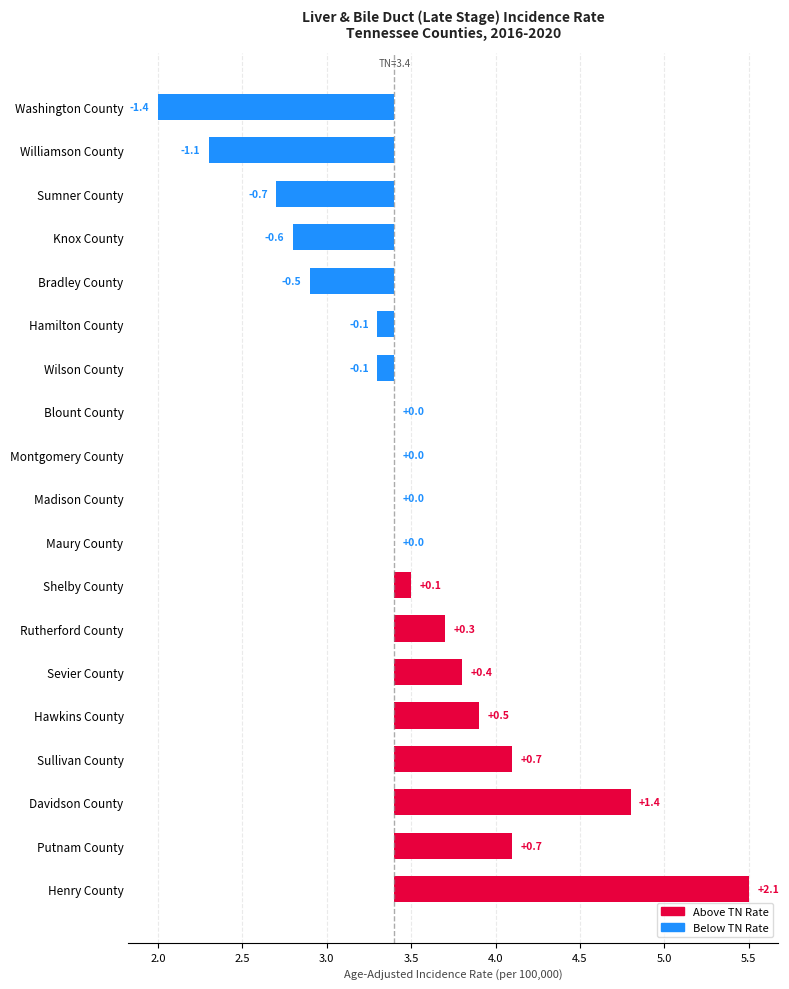

What is the difference between the second highest and second lowest values?

2.5